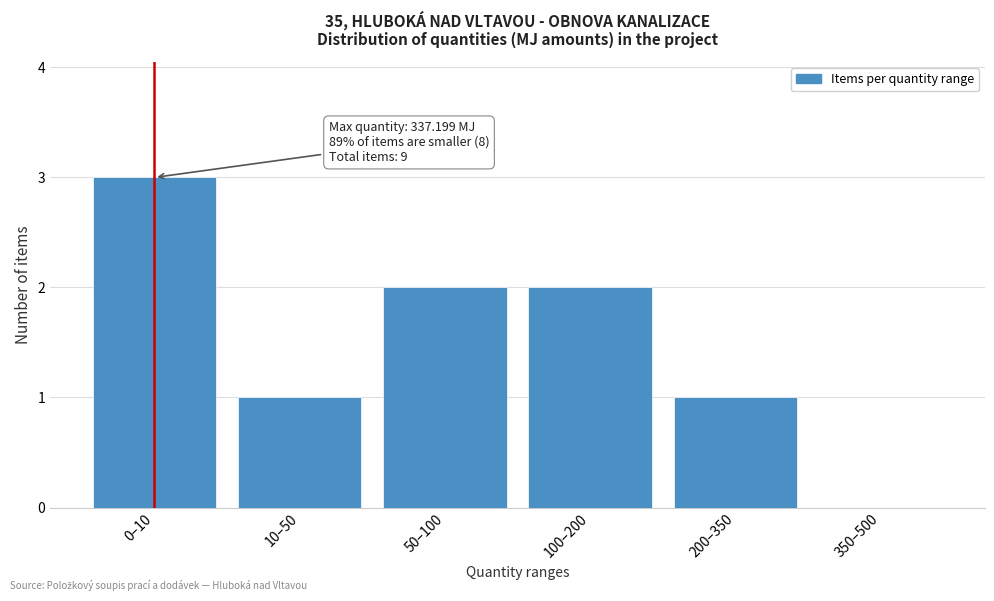

Reading left to right, list all the values displayed in this chart.

0–10=3	10–50=1	50–100=2	100–200=2	200–350=1	350–500=0